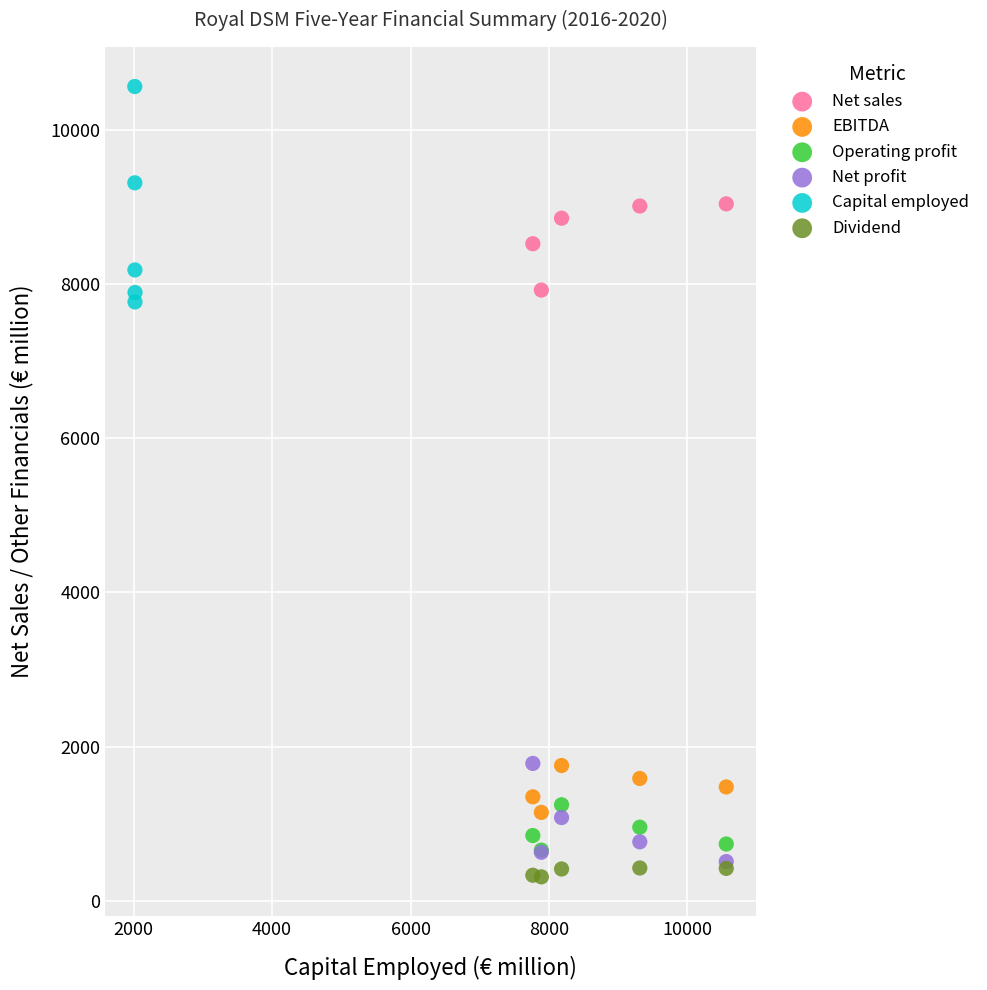

Which series has the widest spread of Y values?

Capital employed